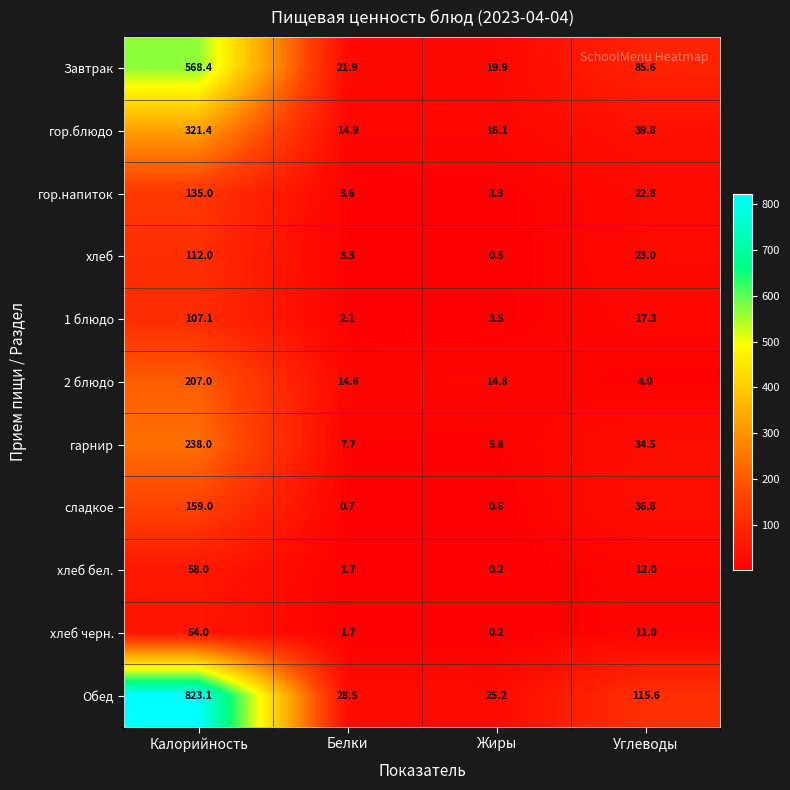

What is the average value of the 1 блюдо series?

32.5